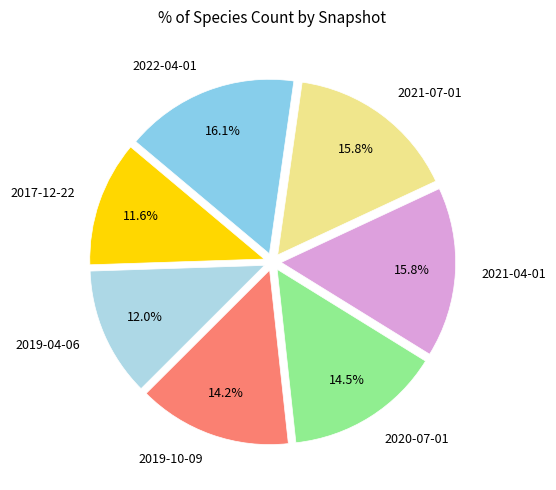

How many segments does this pie chart have?

7